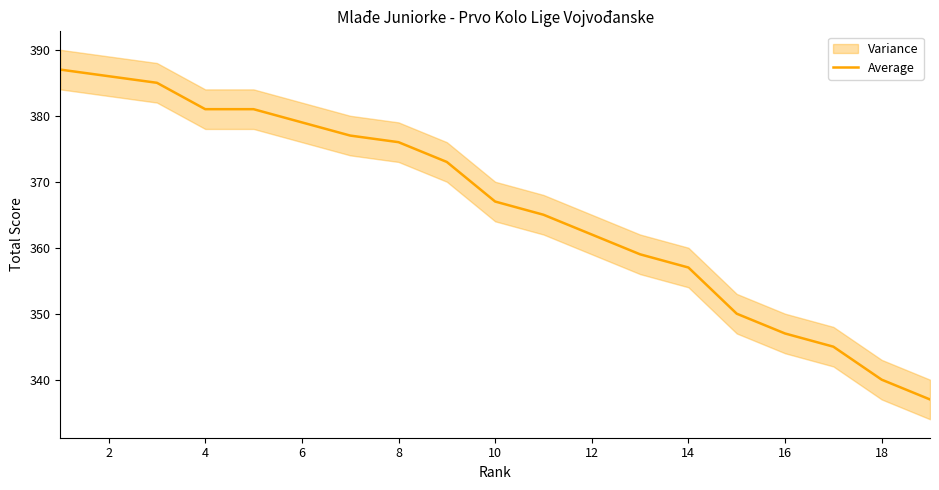

True or false: Average has a value of 340 at 18.

True